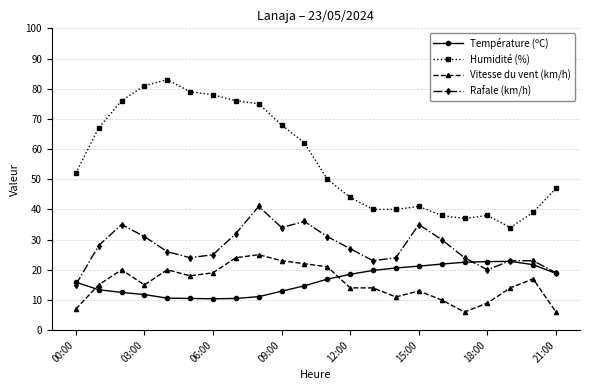

What is the greatest value displayed?

83.0